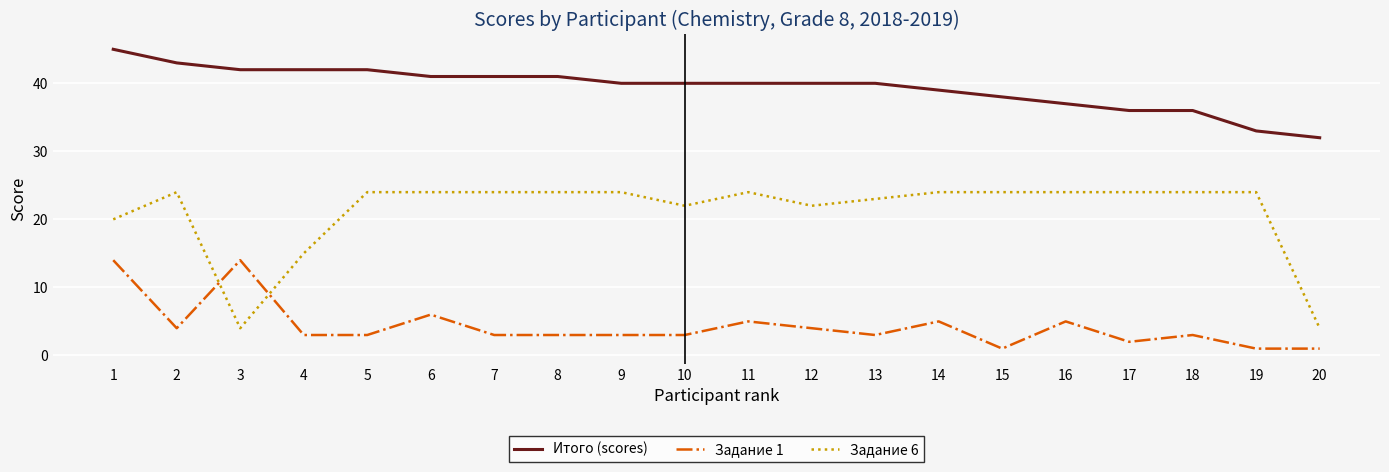

Where is the first local maximum for Задание 1?

3